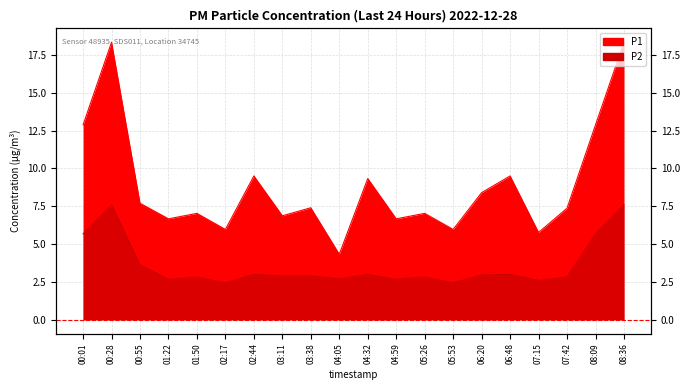

At which category does P1 reach its first local peak?

00:28